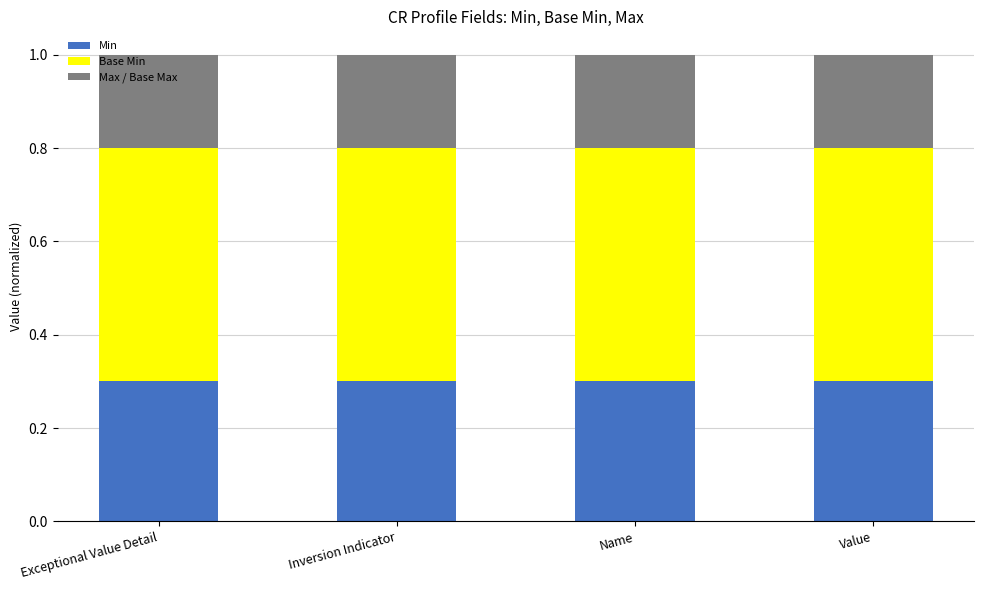

What is the total value across all series at Inversion Indicator?

1.0